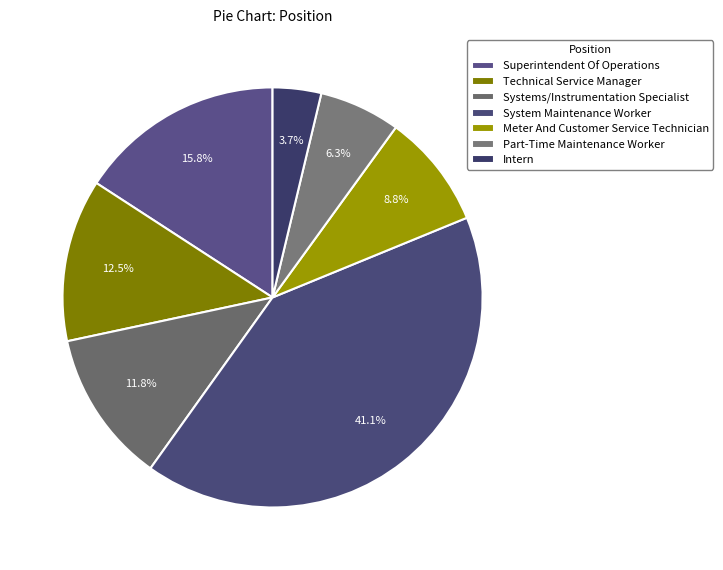

What is the change in value from System Maintenance Worker to Part-Time Maintenance Worker?

-255032